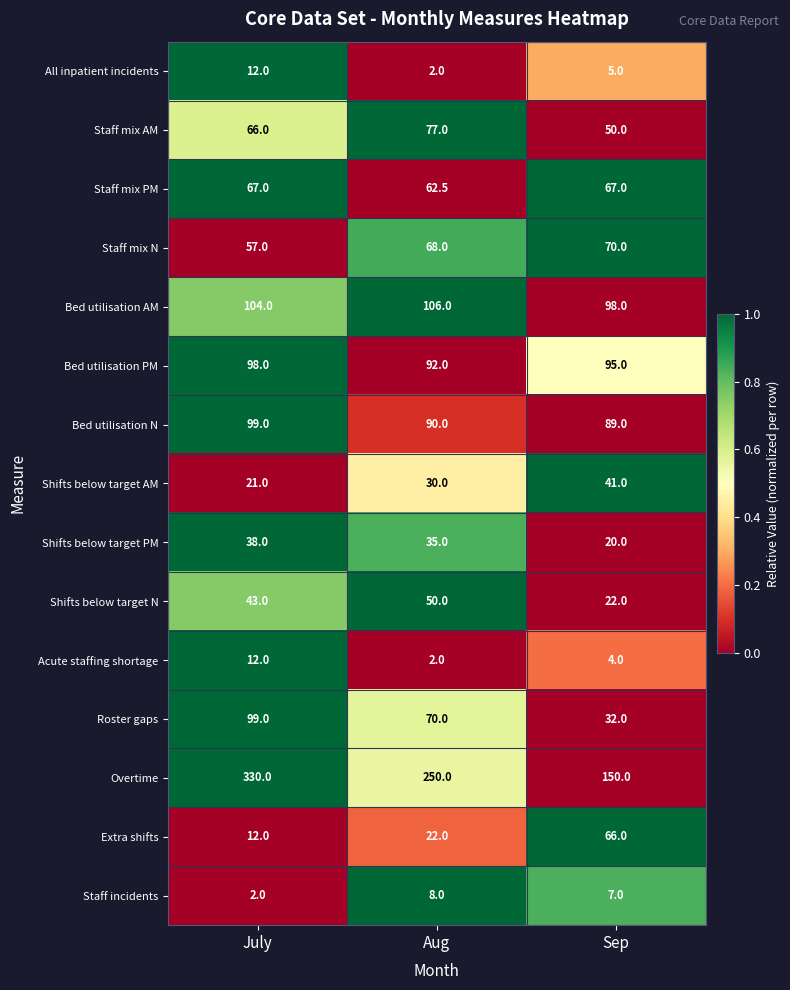

What is the average value of the Staff mix PM series?

65.5